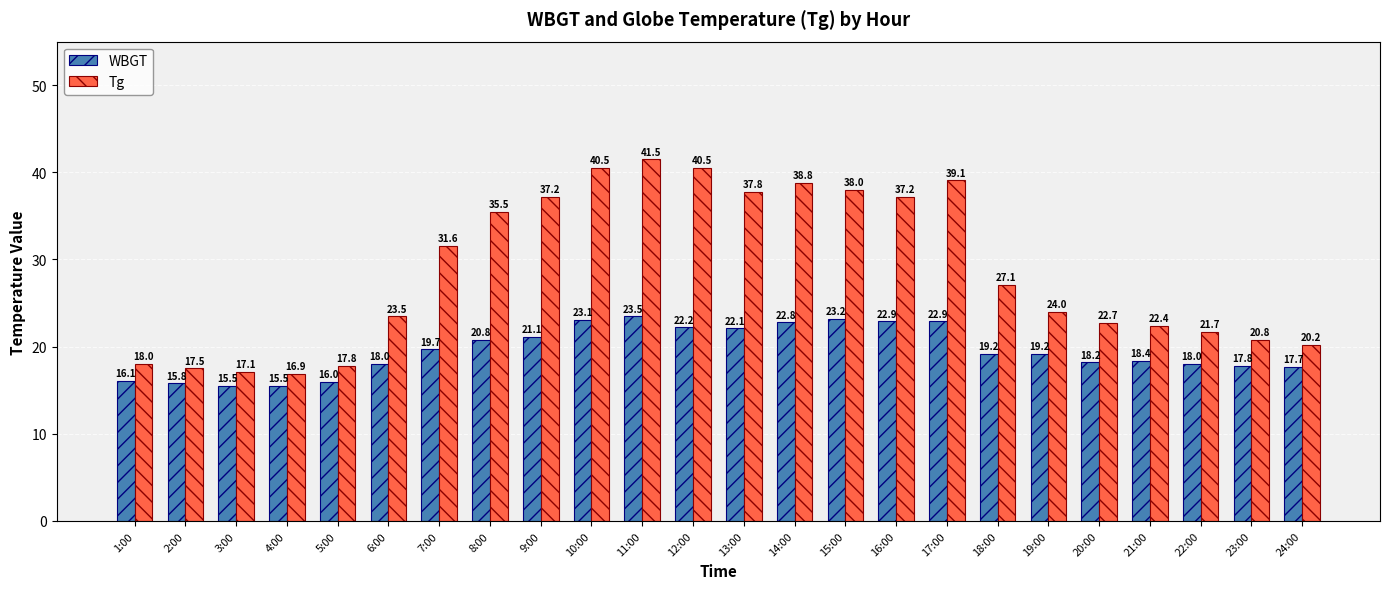

At which label is Tg closest to 29?

18:00